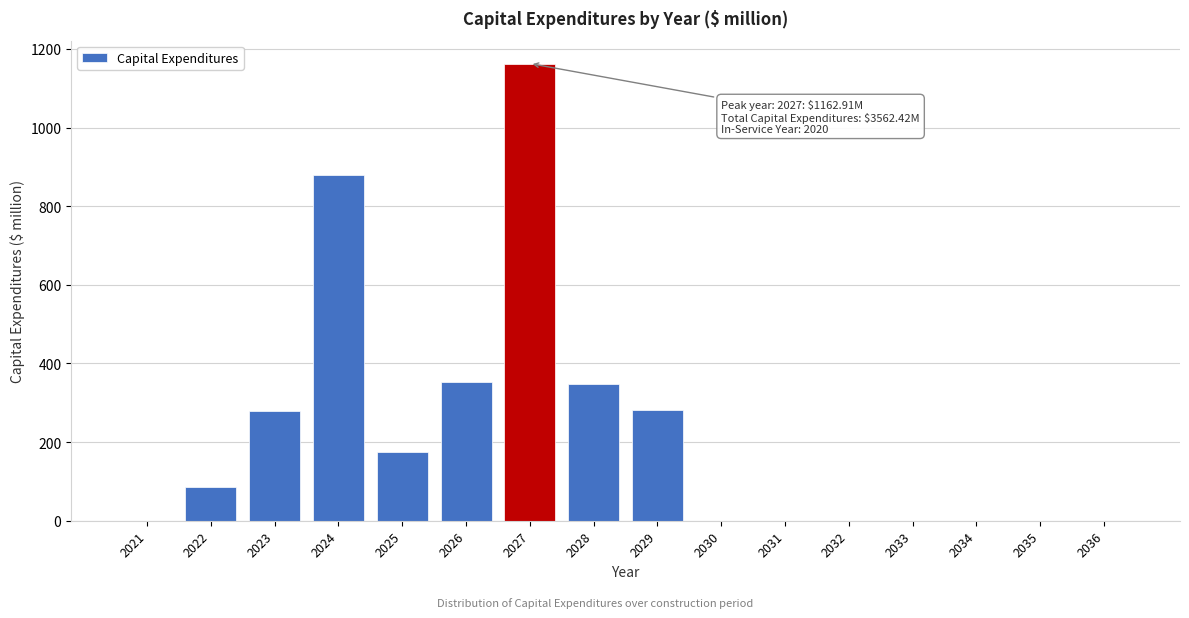

Between 2024 and 2022, which is larger?

2024